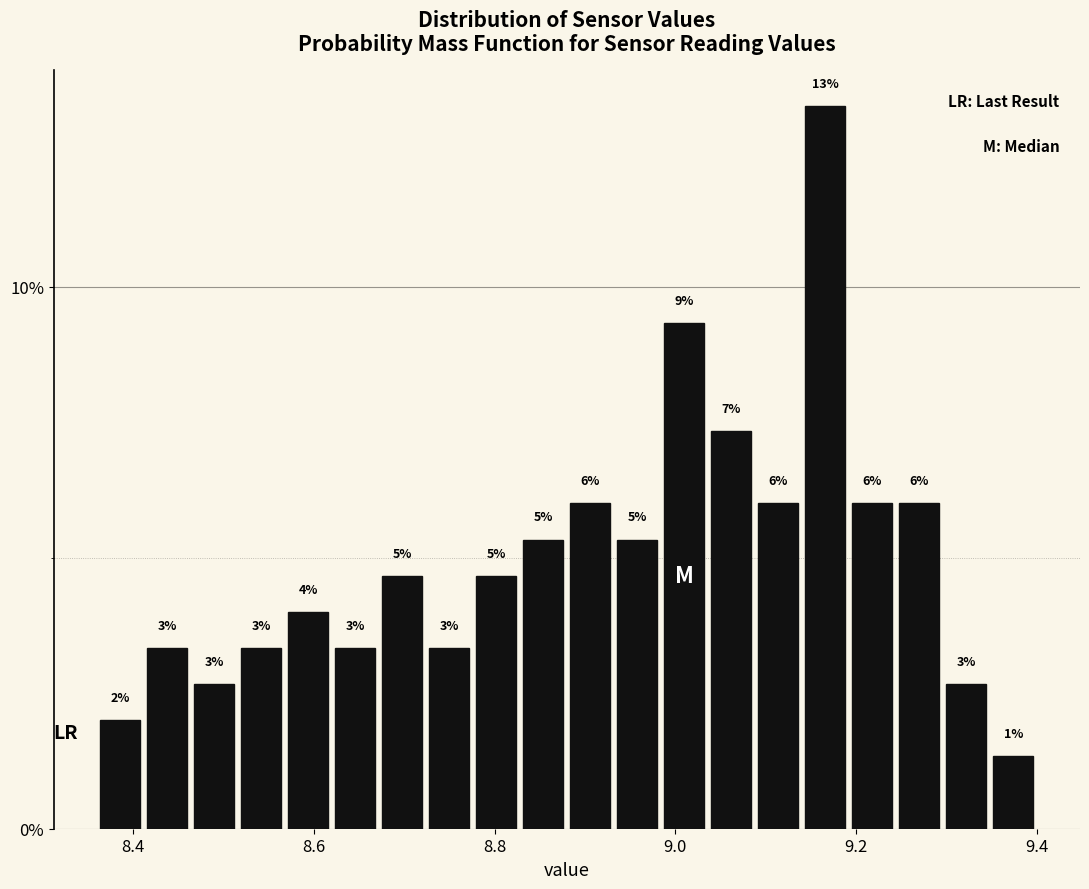

Around what value on the x-axis is the tallest bar? Give the approximate position of its centre, as read against the axis.

9.16